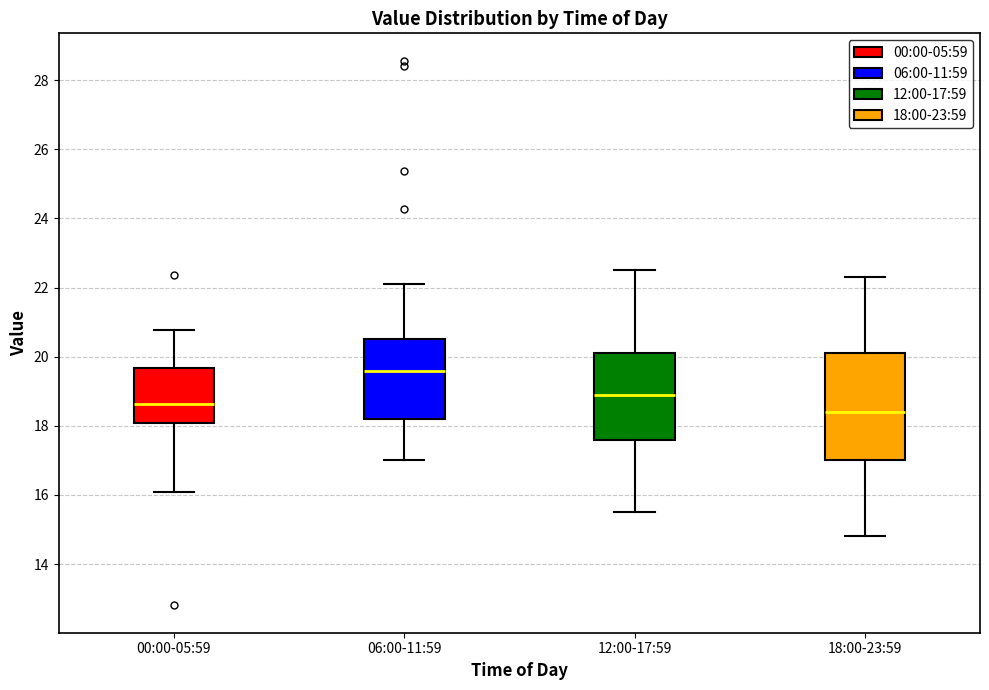

Which box has the lowest median line?

18:00-23:59